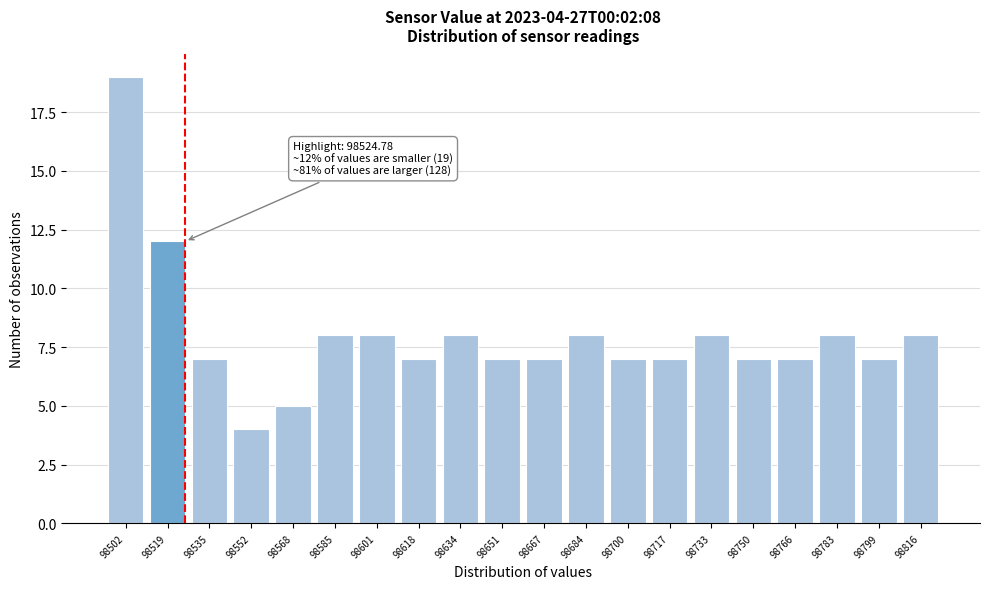

Reading right to left, extract all data points from this chart.

98816=8	98799=7	98783=8	98766=7	98750=7	98733=8	98717=7	98700=7	98684=8	98667=7	98651=7	98634=8	98618=7	98601=8	98585=8	98568=5	98552=4	98535=7	98519=12	98502=19